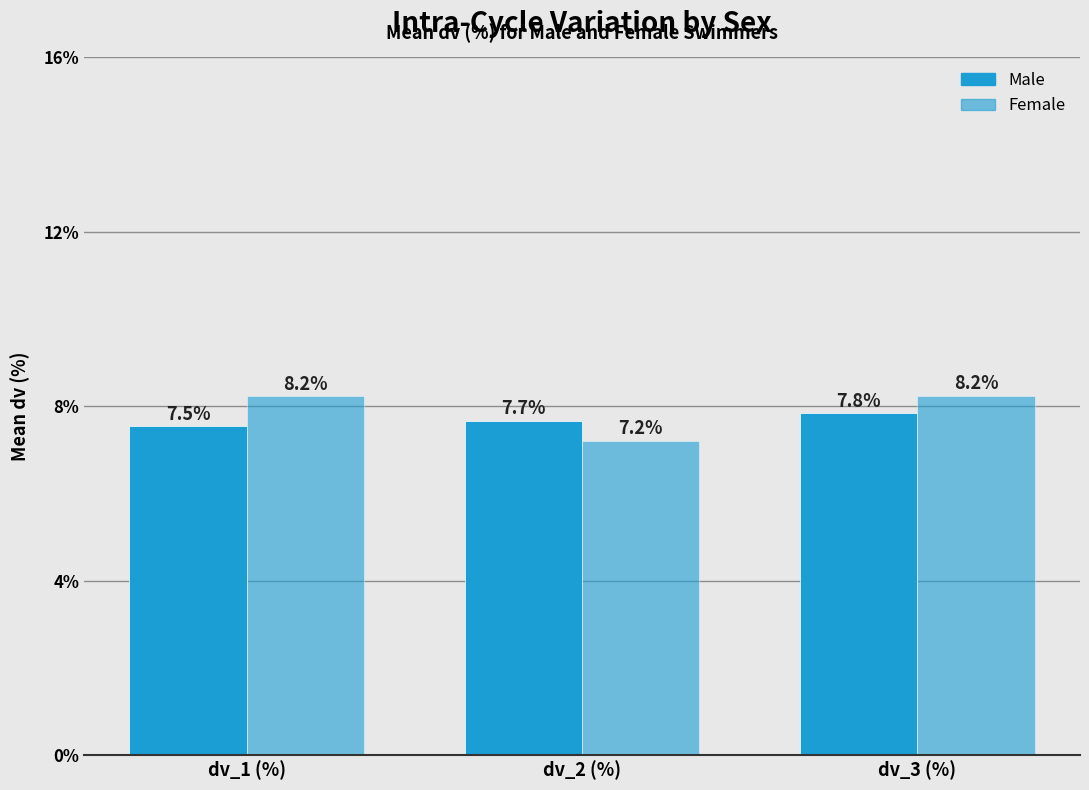

How many groups of bars are there?

3